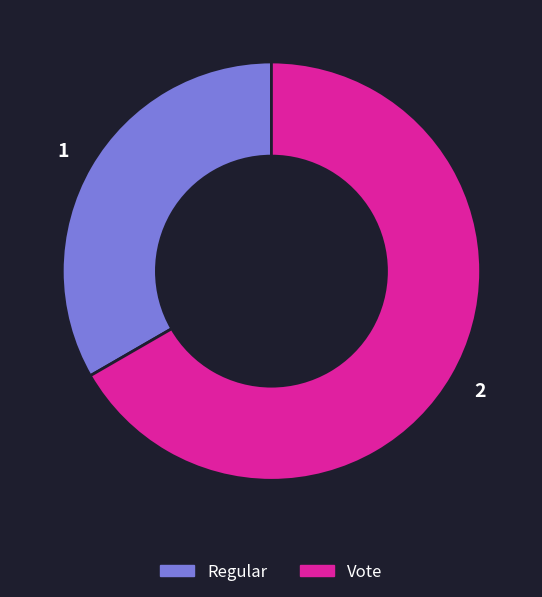

Is there a majority slice in this chart?

Yes